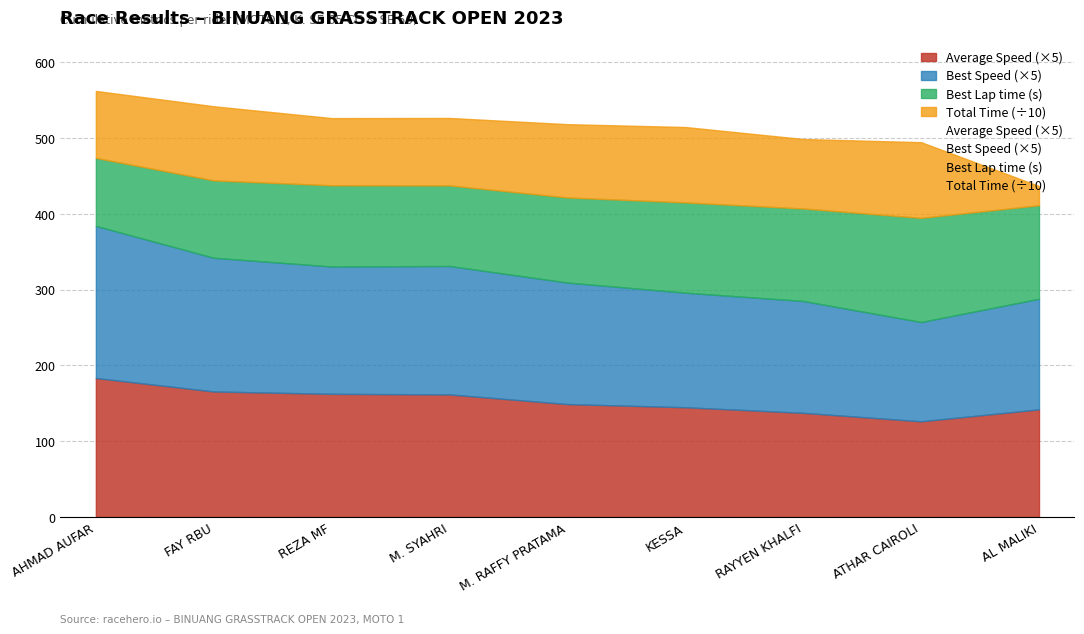

Is it true that Average Speed (×5) equals 244.6 at M. SYAHRI?

False